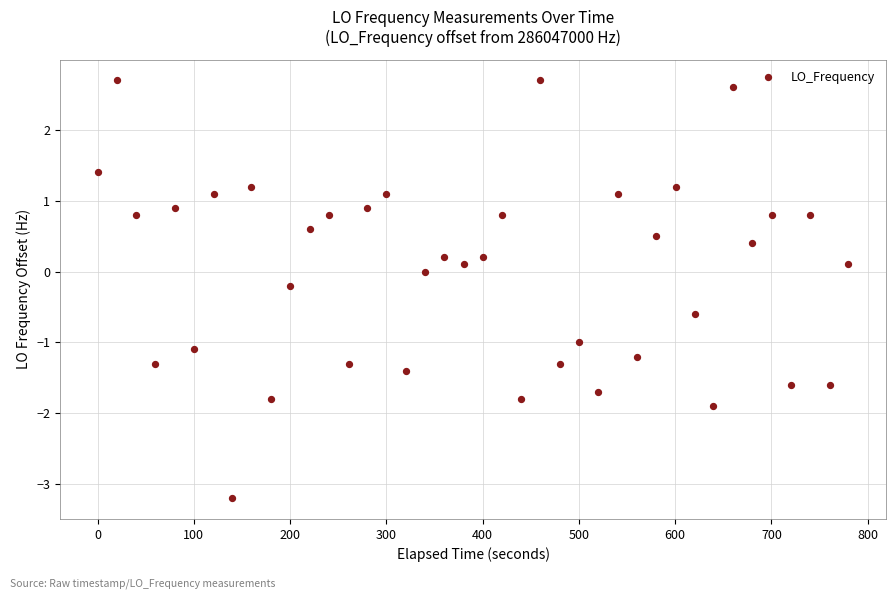

What is the range of Y values (max minus min)?

5.9